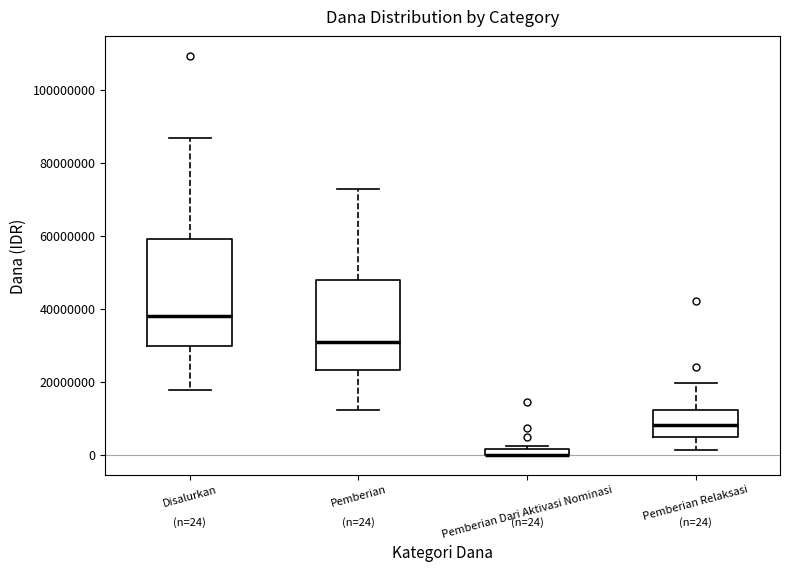

Comparing the boxes themselves (not the whiskers), which one is the tallest?

Disalurkan